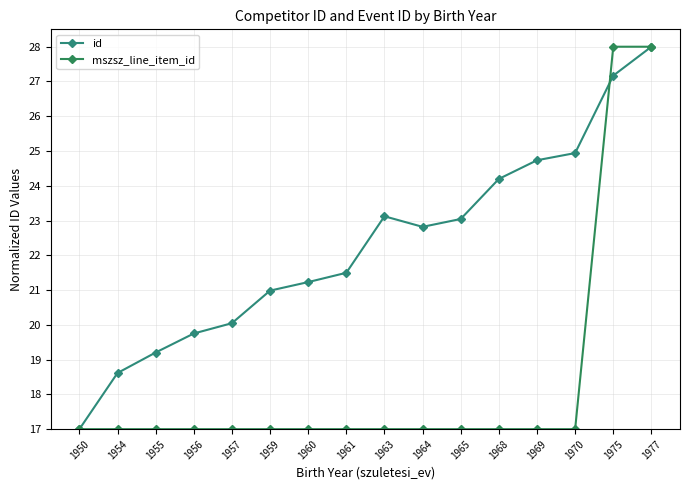

True or false: id has a value of 7.0 at 1960.

False